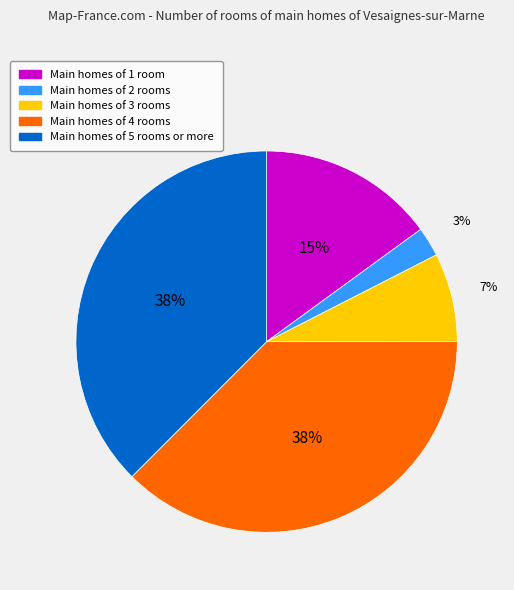

The Main homes of 5 rooms or more slice represents 49% of the pie. True or false?

False